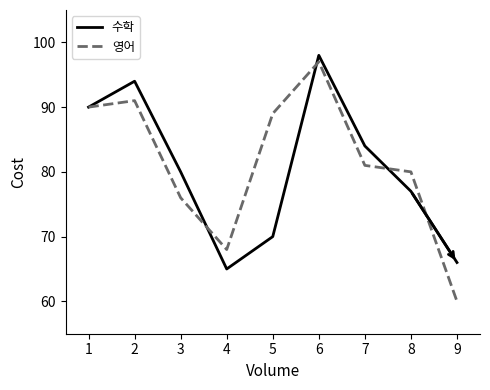

True or false: 영어 and 수학 cross at least once.

True